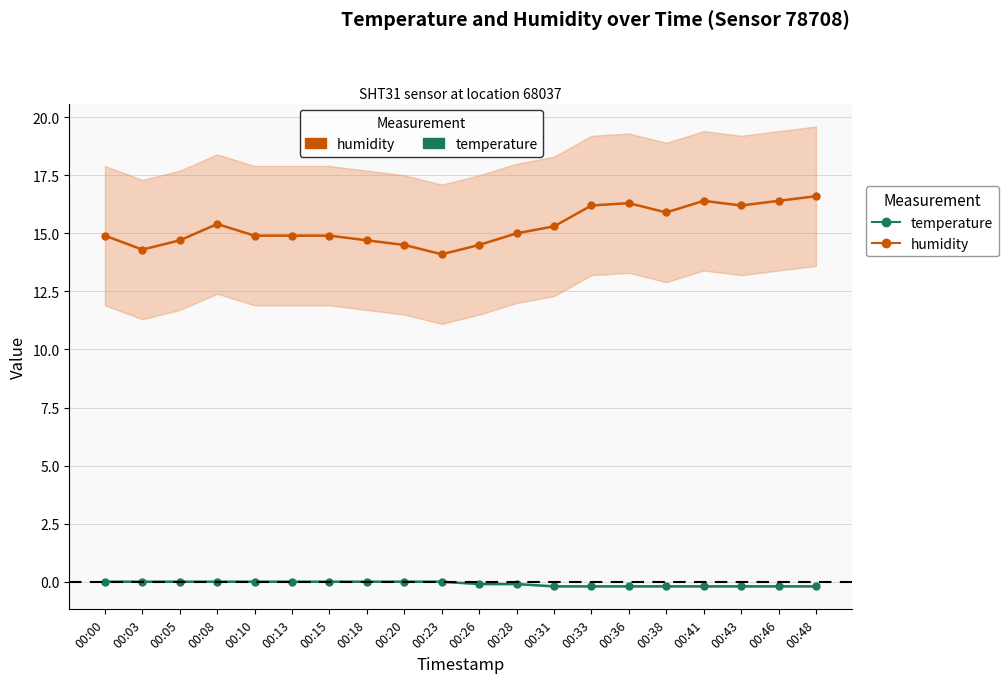

How many values in the humidity series are below 15?

10